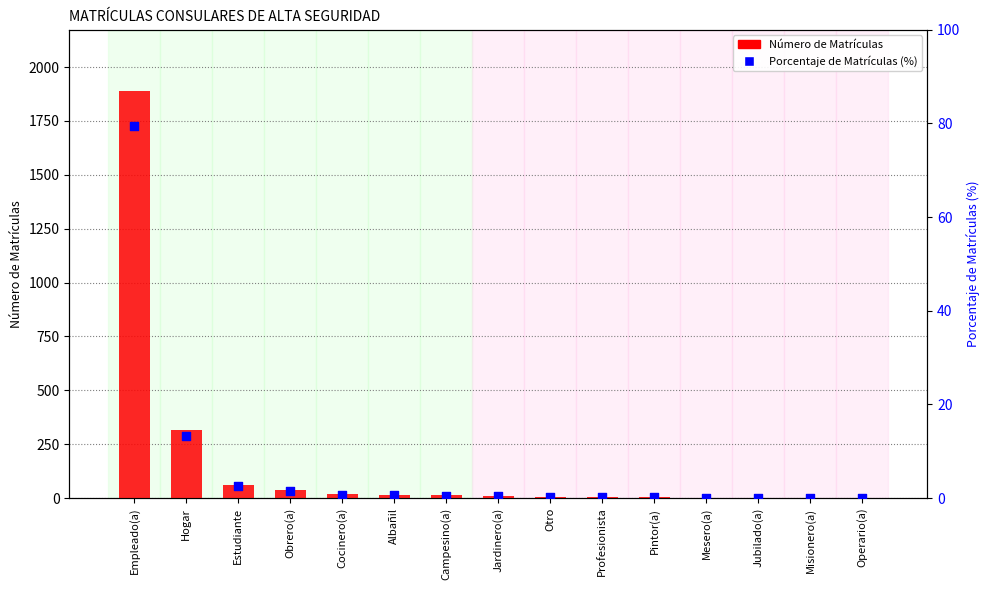

Which series has the widest spread of Y values?

Número de Matrículas